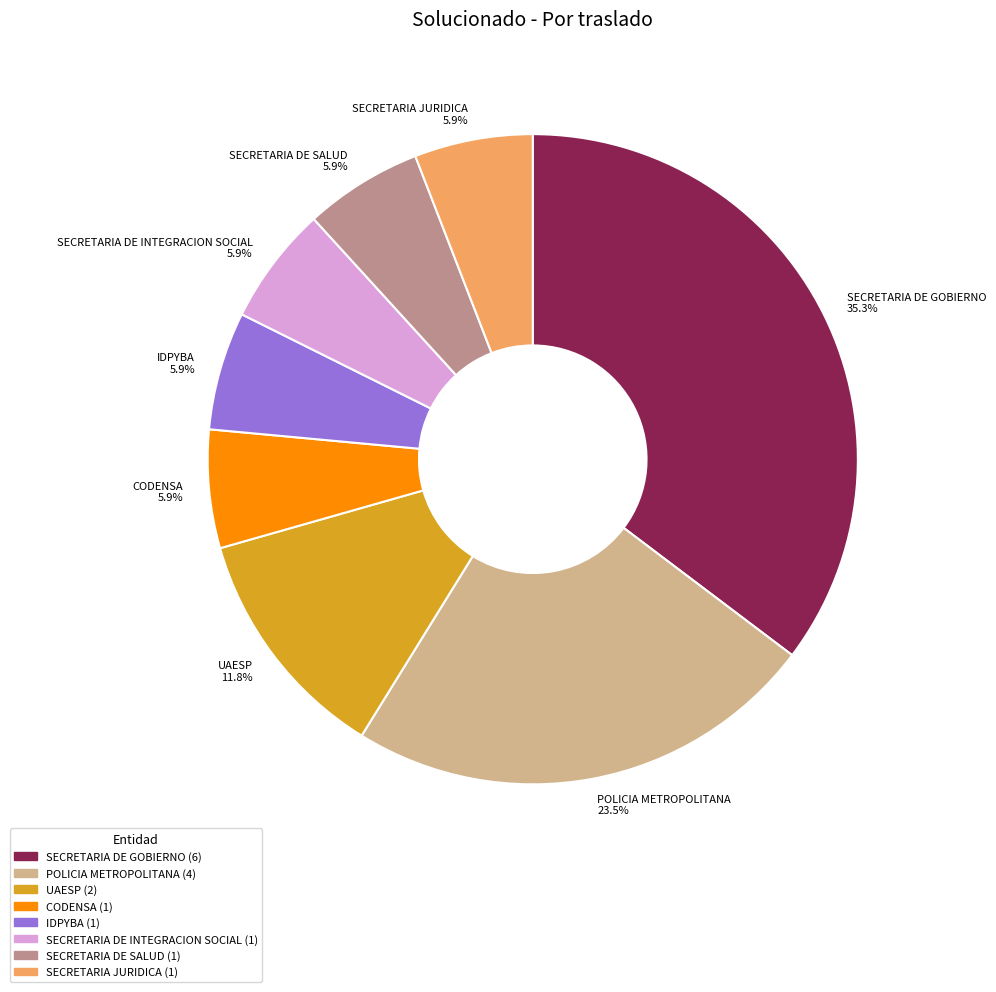

True or false: SECRETARIA DE GOBIERNO accounts for 35% of the total.

True